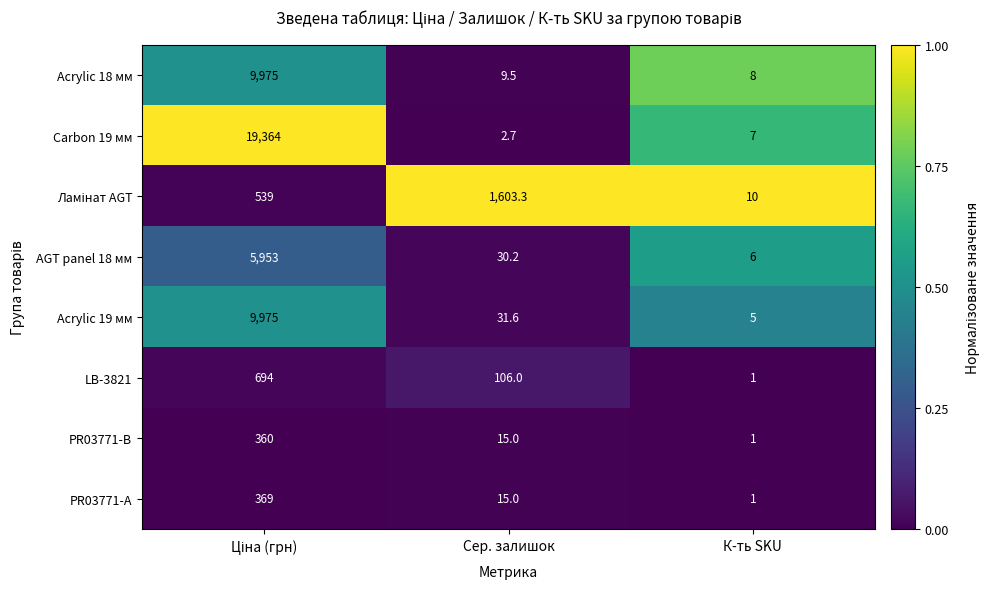

What is the difference between the highest and lowest values at Сер. залишок?

1600.6